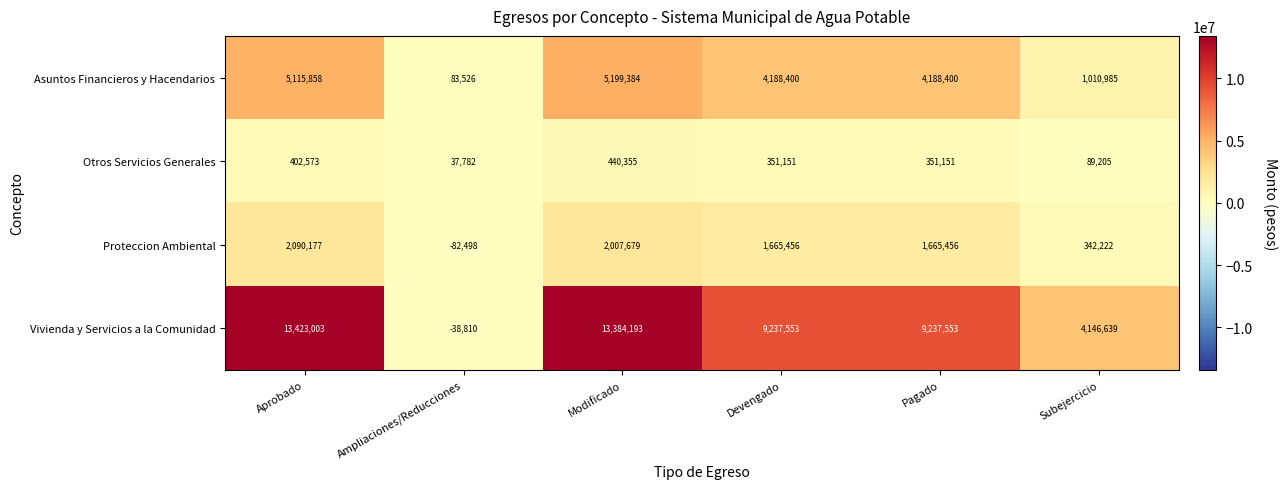

How many series are shown in this chart?

4